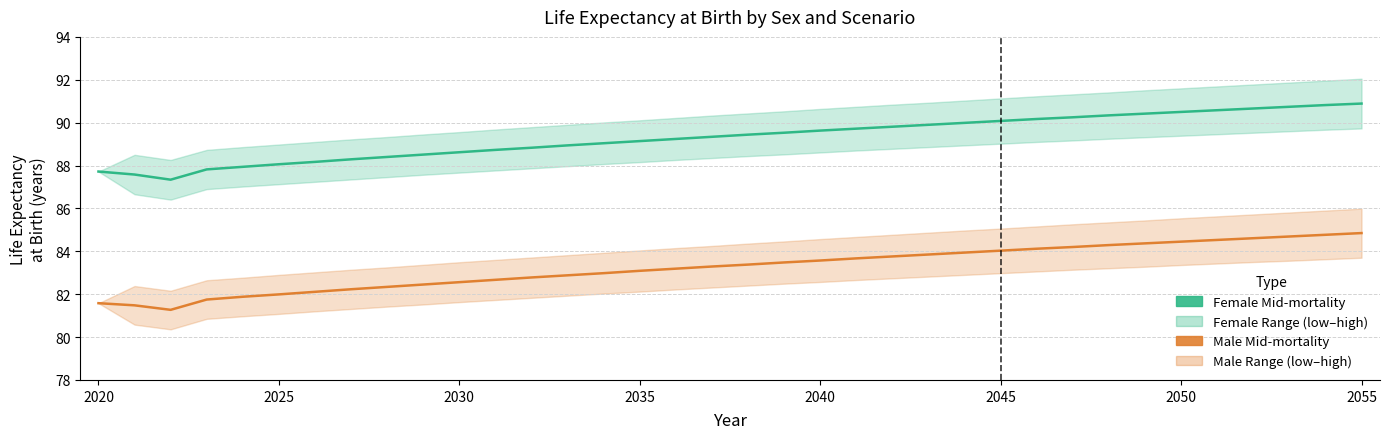

How many lines are shown in the chart?

2